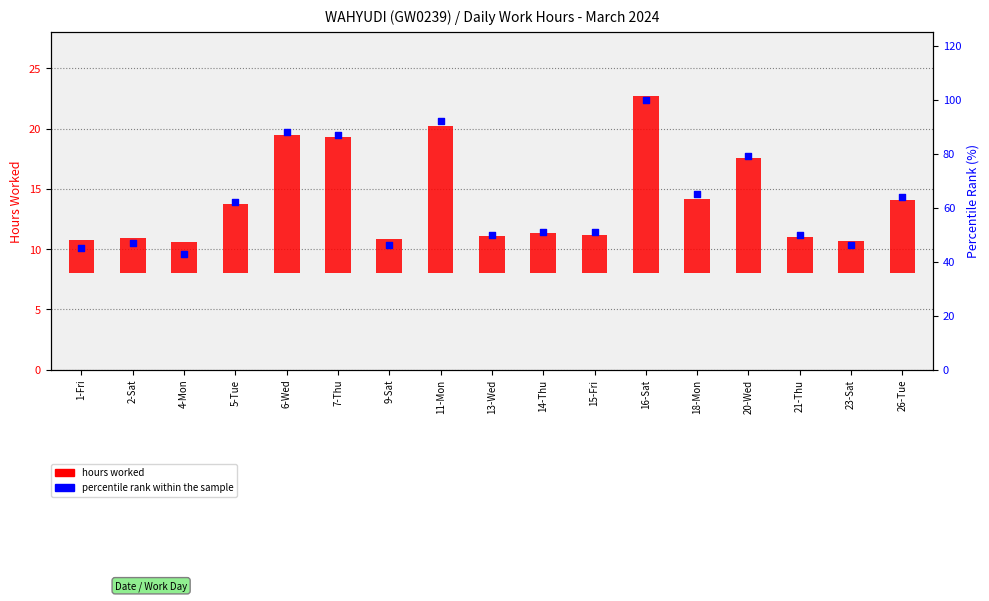

At which category is the sum across all series the highest?

16-Sat